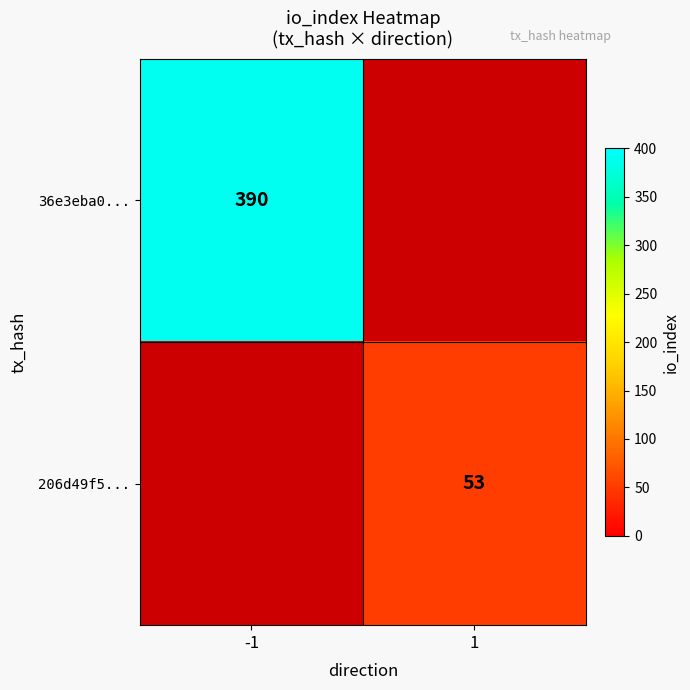

What is the maximum value shown in the chart?

390.0